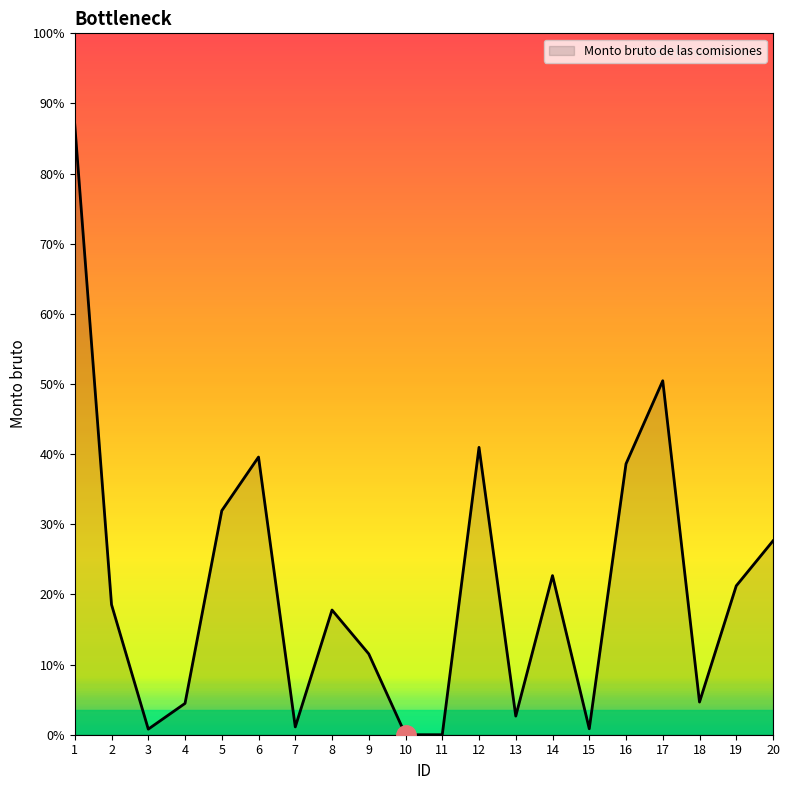

Which label corresponds to the largest value in the chart?

1